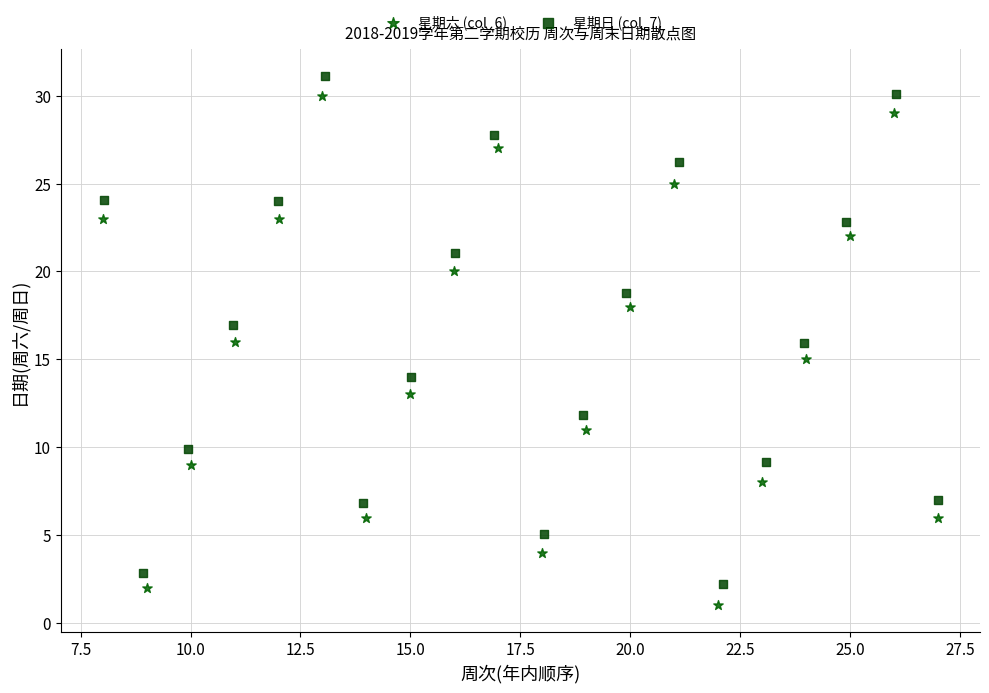

What are all the series names shown in the legend?

星期六 (col_6), 星期日 (col_7)